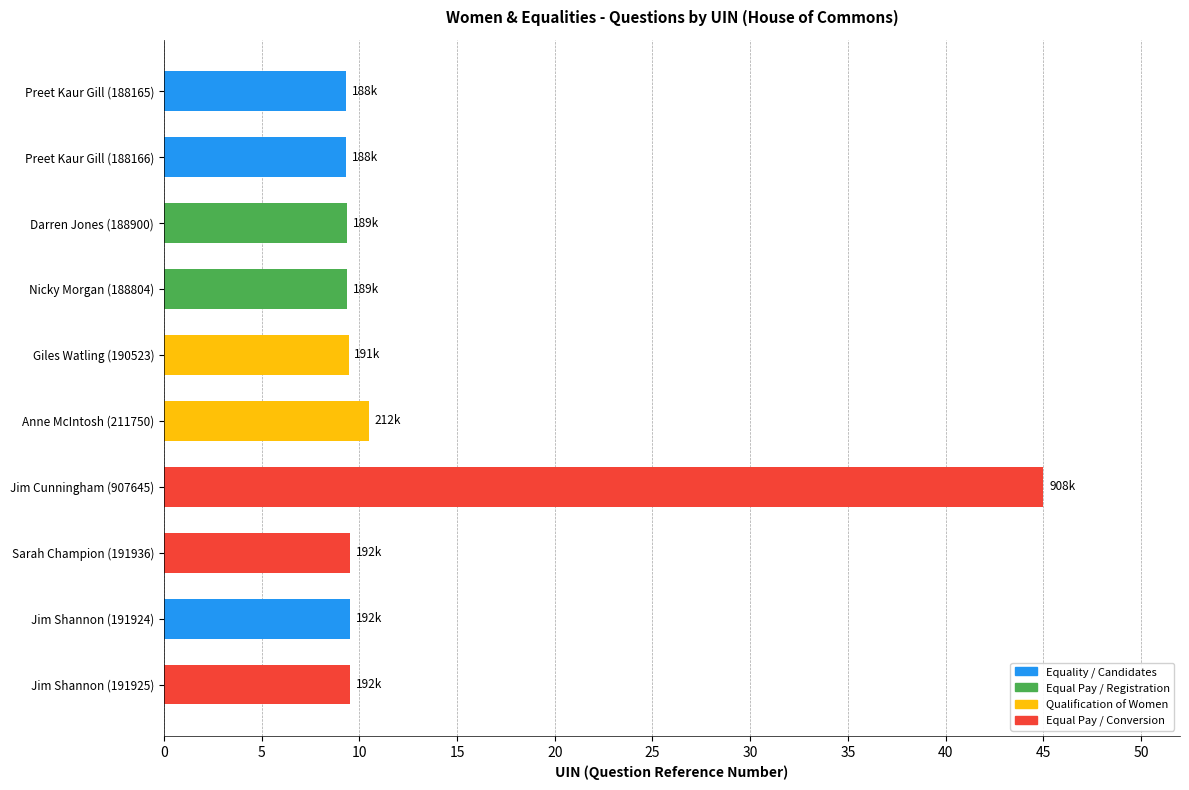

True or false: the data shows 64.7 at Jim Cunningham (907645).

False